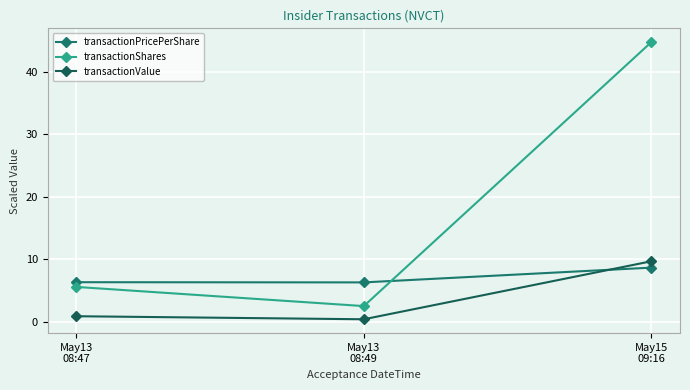

Rank the series by their average value, from lowest to highest.

transactionValue, transactionPricePerShare, transactionShares